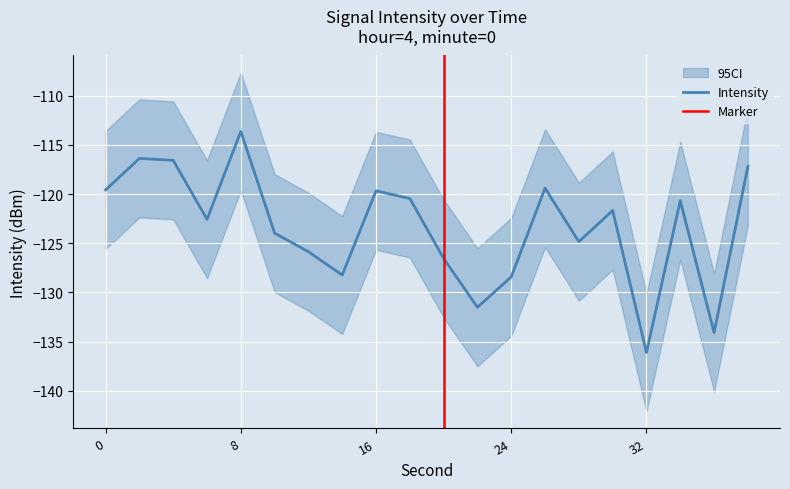

At which label does intensity_upper reach its peak?

8